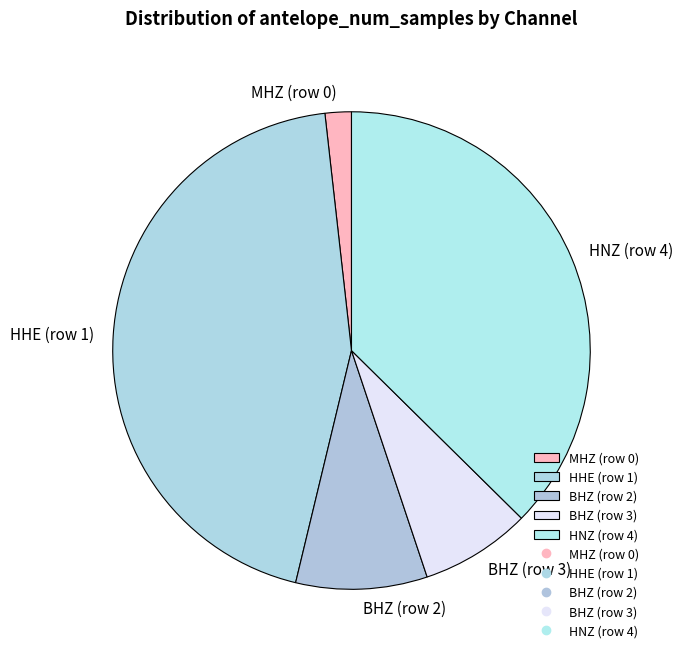

How many slices are in this pie chart?

5